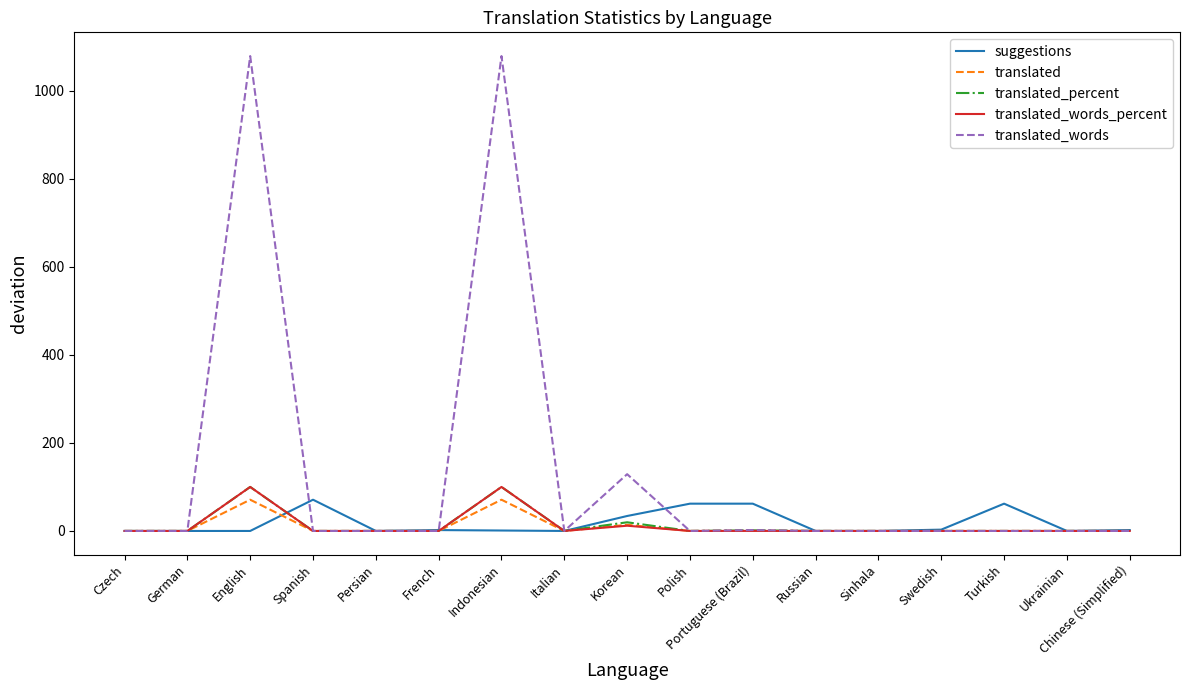

True or false: translated has a value of 36.7 at German.

False